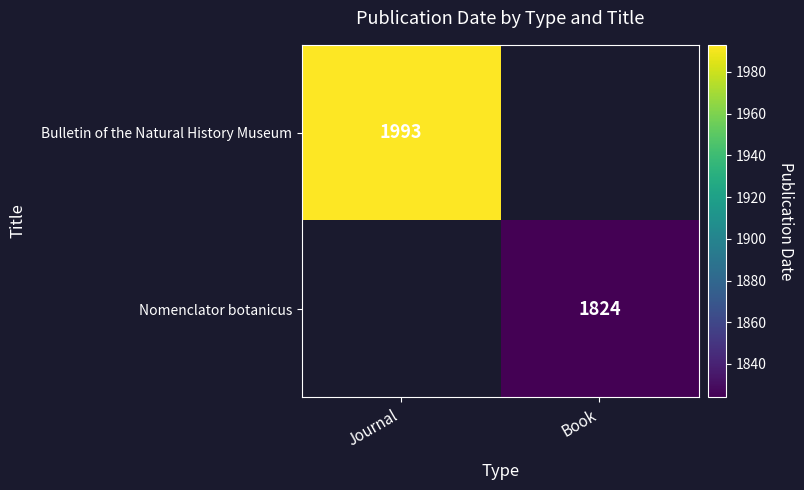

The value of Bulletin of the Natural History Museum at Journal is 1993. True or false?

True